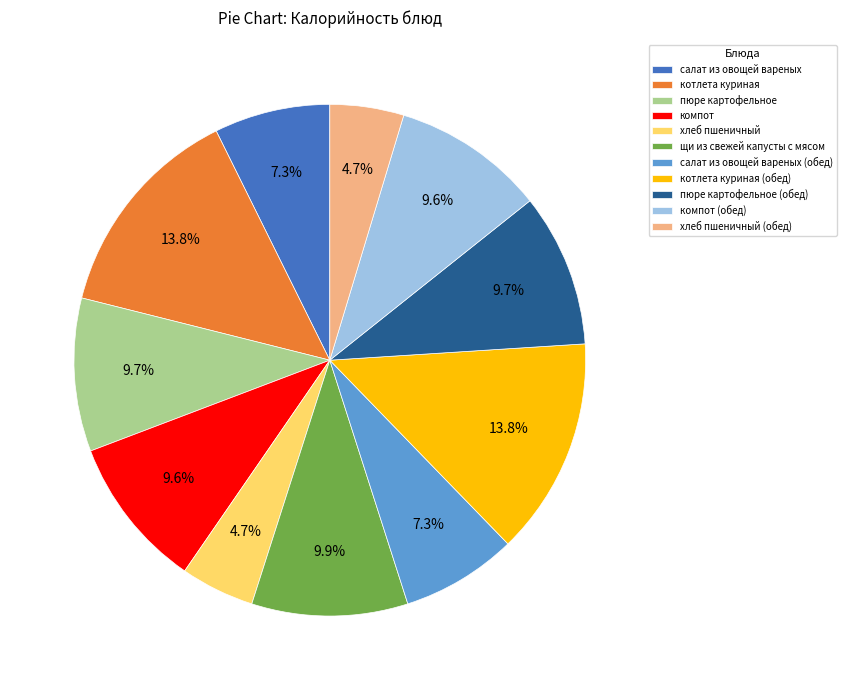

To the nearest percent, what portion does пюре картофельное represent?

10%